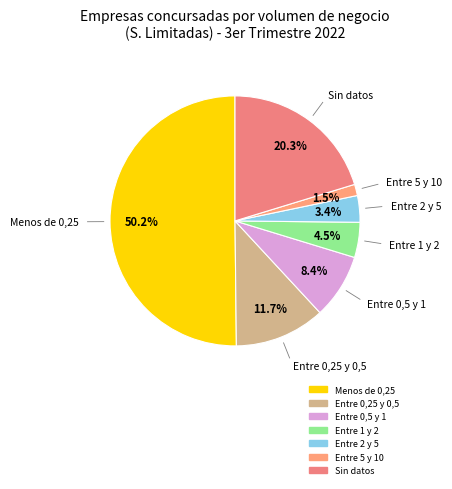

Which has a higher value, Entre 5 y 10 or Menos de 0,25?

Menos de 0,25